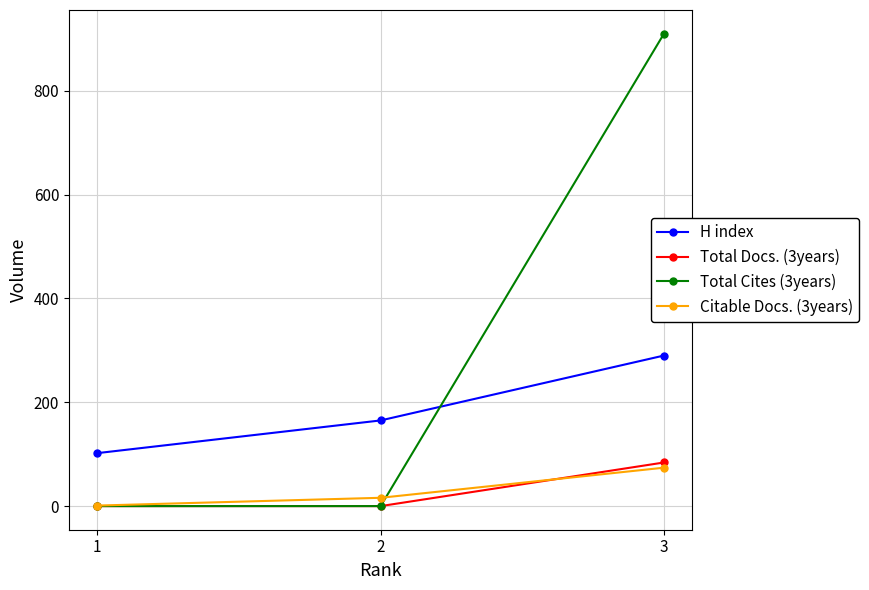

Count the H index values in the range 102 to 290.

3